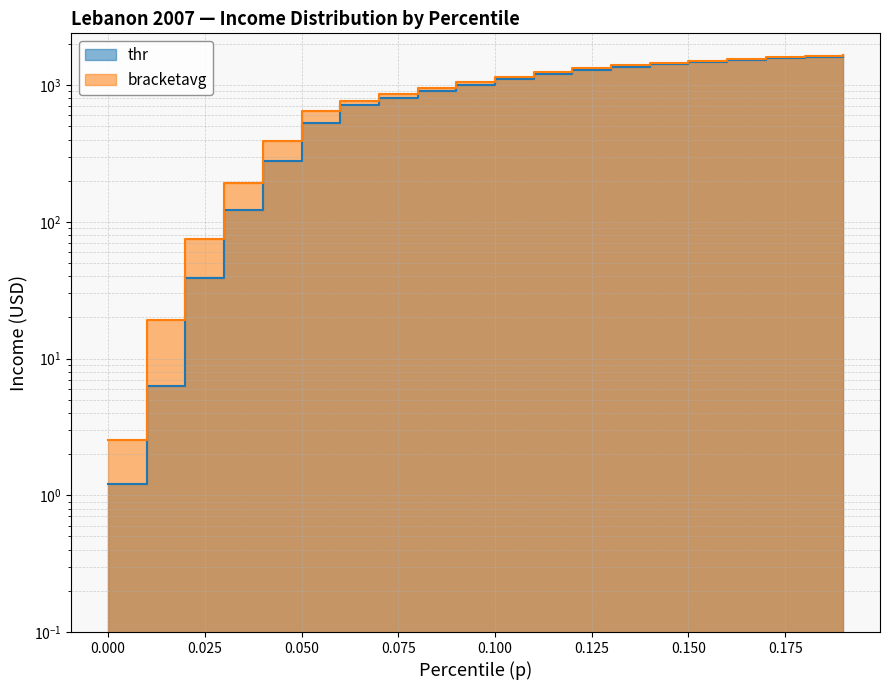

What is the lowest value of the thr series?

1.2